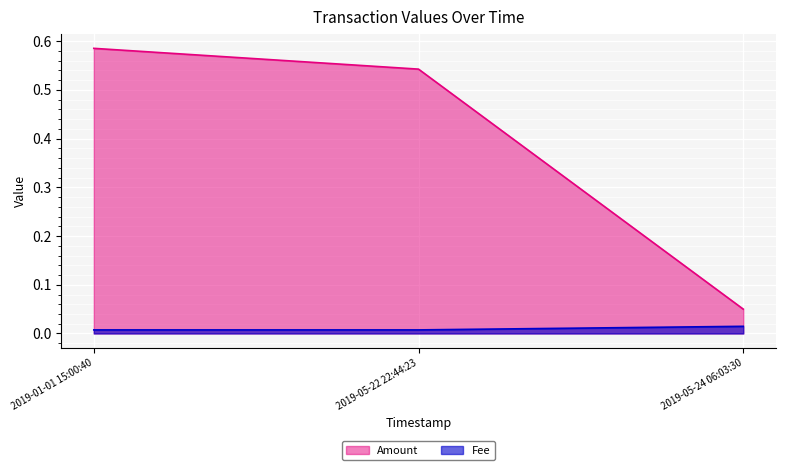

Which series has the widest spread of values?

Amount